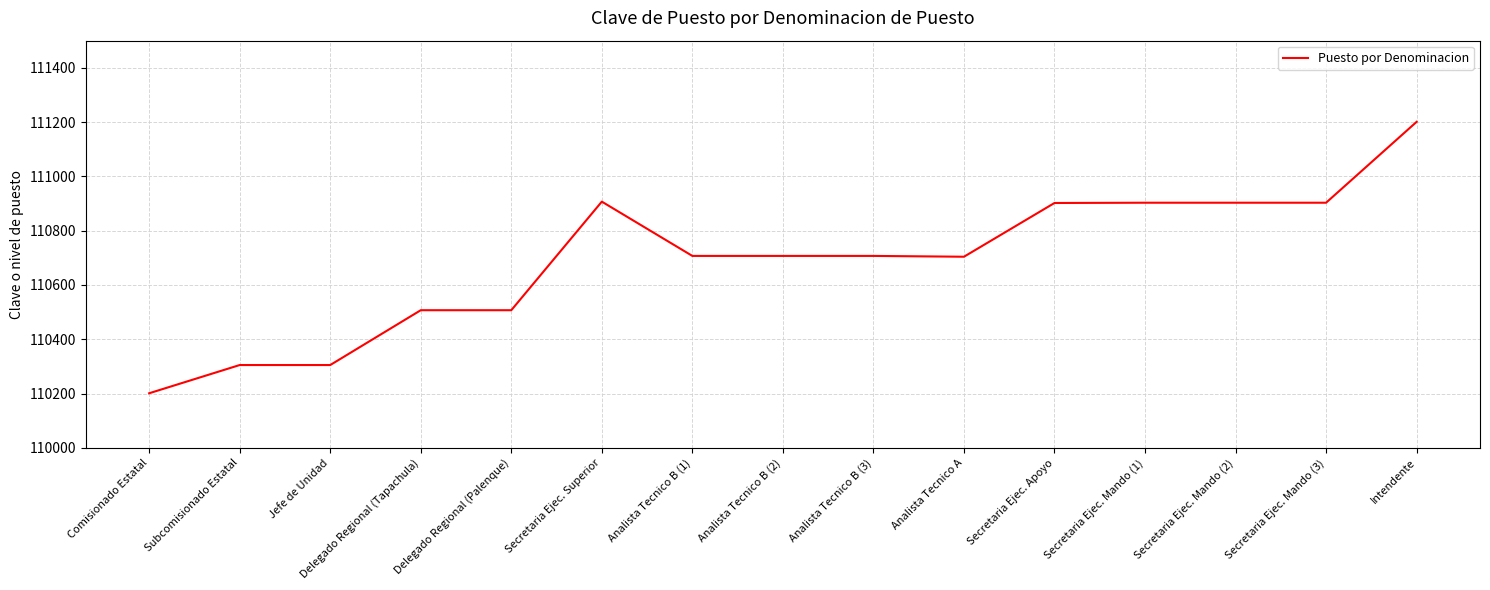

True or false: the data shows 58490 at Jefe de Unidad.

False